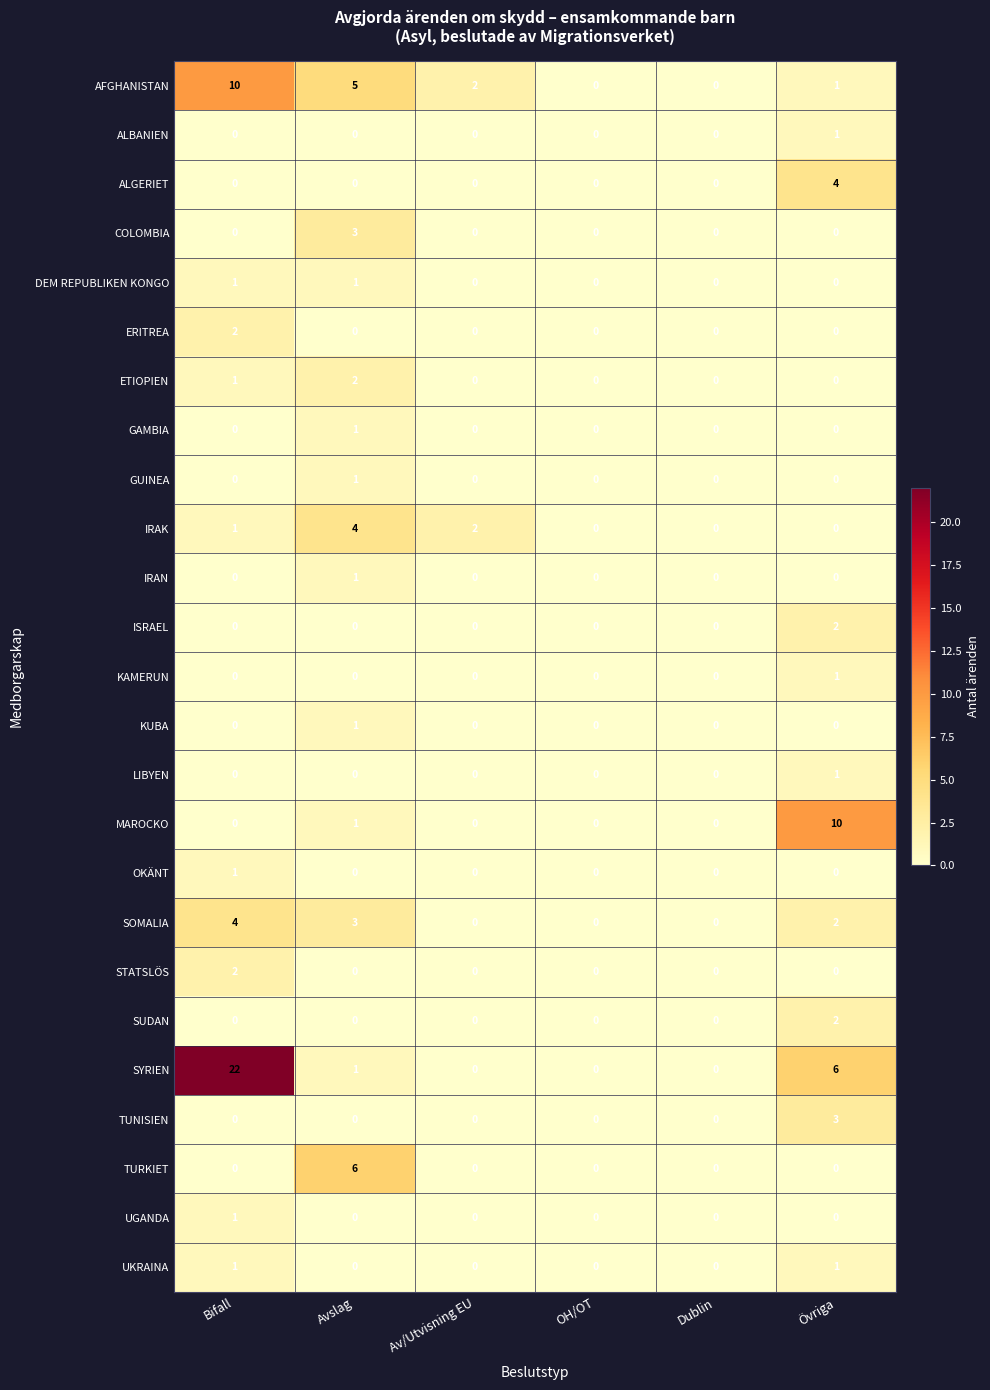

What is the sum of all SYRIEN values?

29